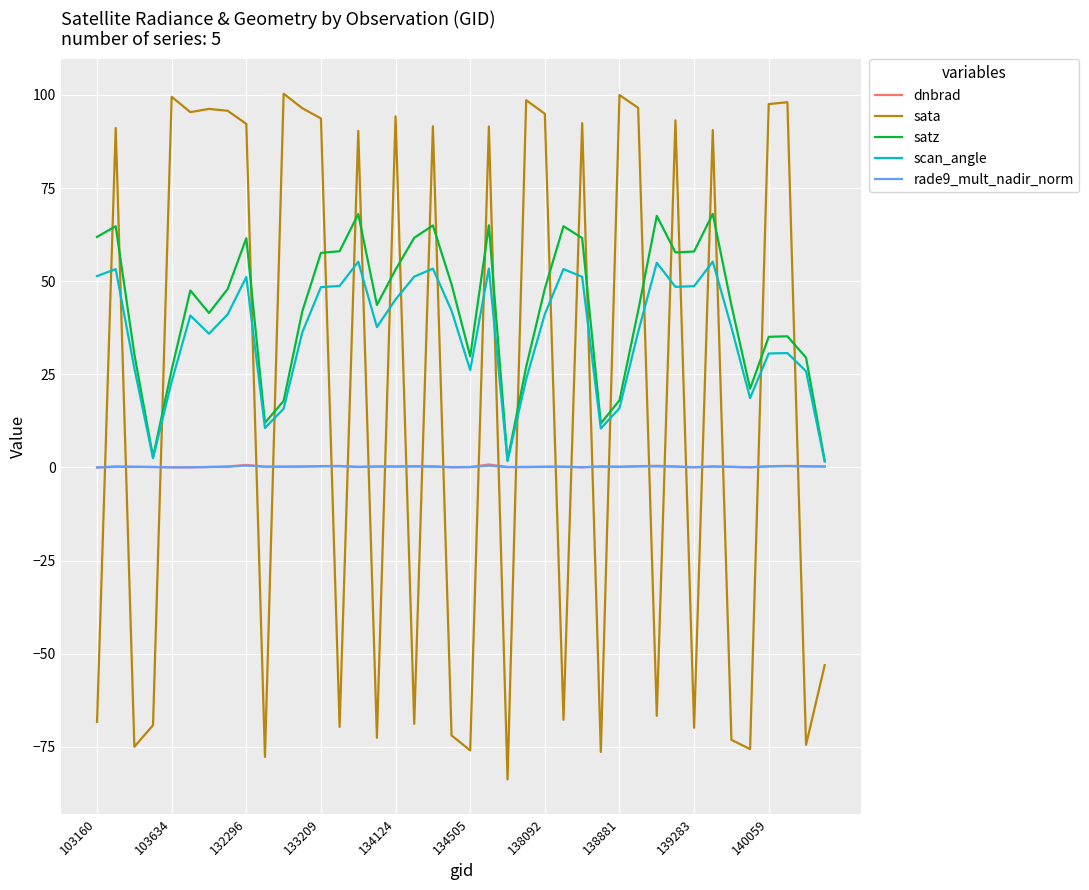

True or false: satz and sata intersect in this chart.

True